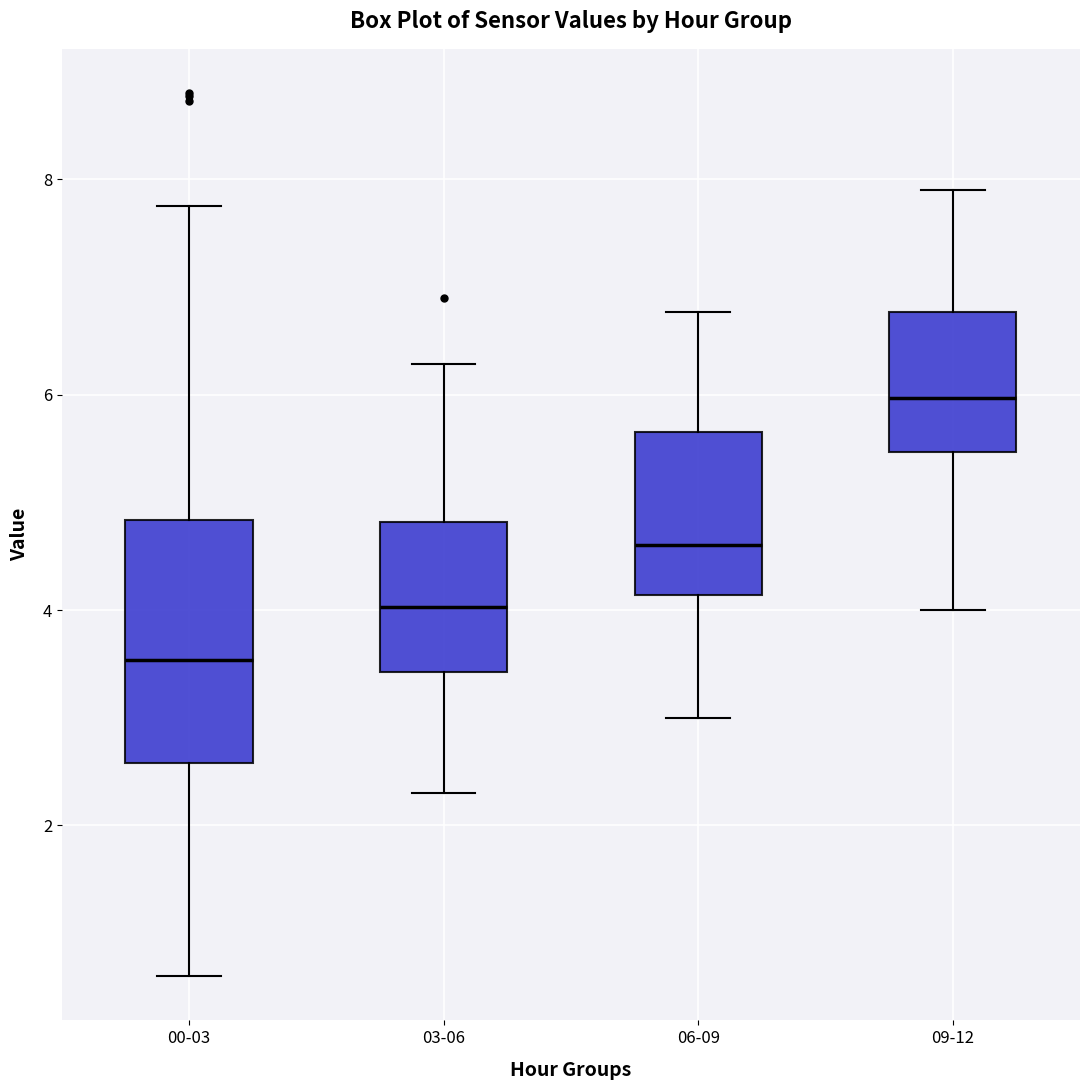

Reading left to right, transcribe this box plot: for each box, give where its median line is, the range the box spans, and where its two whiskers end, as read against the y-axis. The values are not printed on the chart, so give them approximately, as read against the axis.

00-03: median 3.6, box 2.6 to 4.8, whiskers 0.6 to 7.8
03-06: median 4.0, box 3.4 to 4.8, whiskers 2.4 to 6.2
06-09: median 4.6, box 4.2 to 5.6, whiskers 3.0 to 6.8
09-12: median 6.0, box 5.4 to 6.8, whiskers 4.0 to 8.0